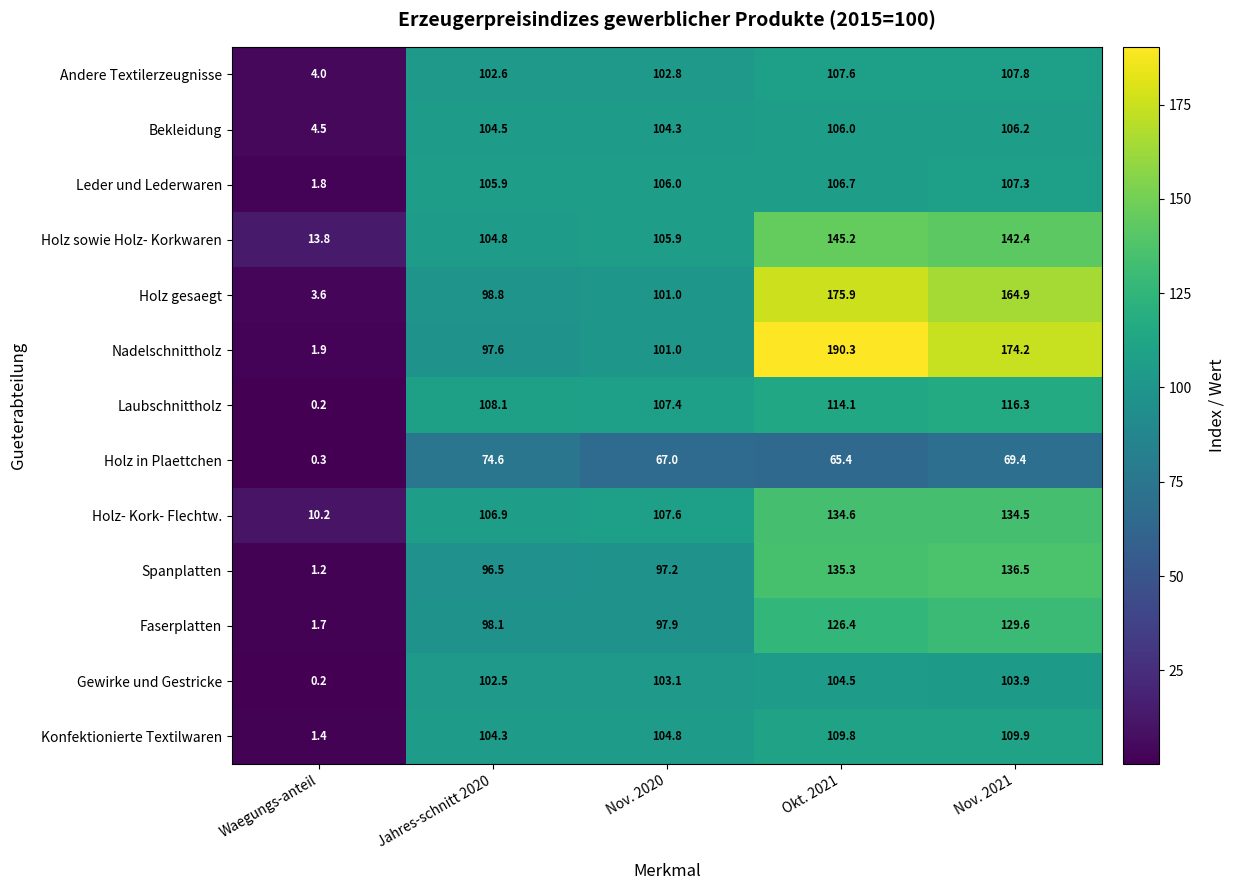

At which label is Laubschnittholz closest to 58?

Nov. 2020